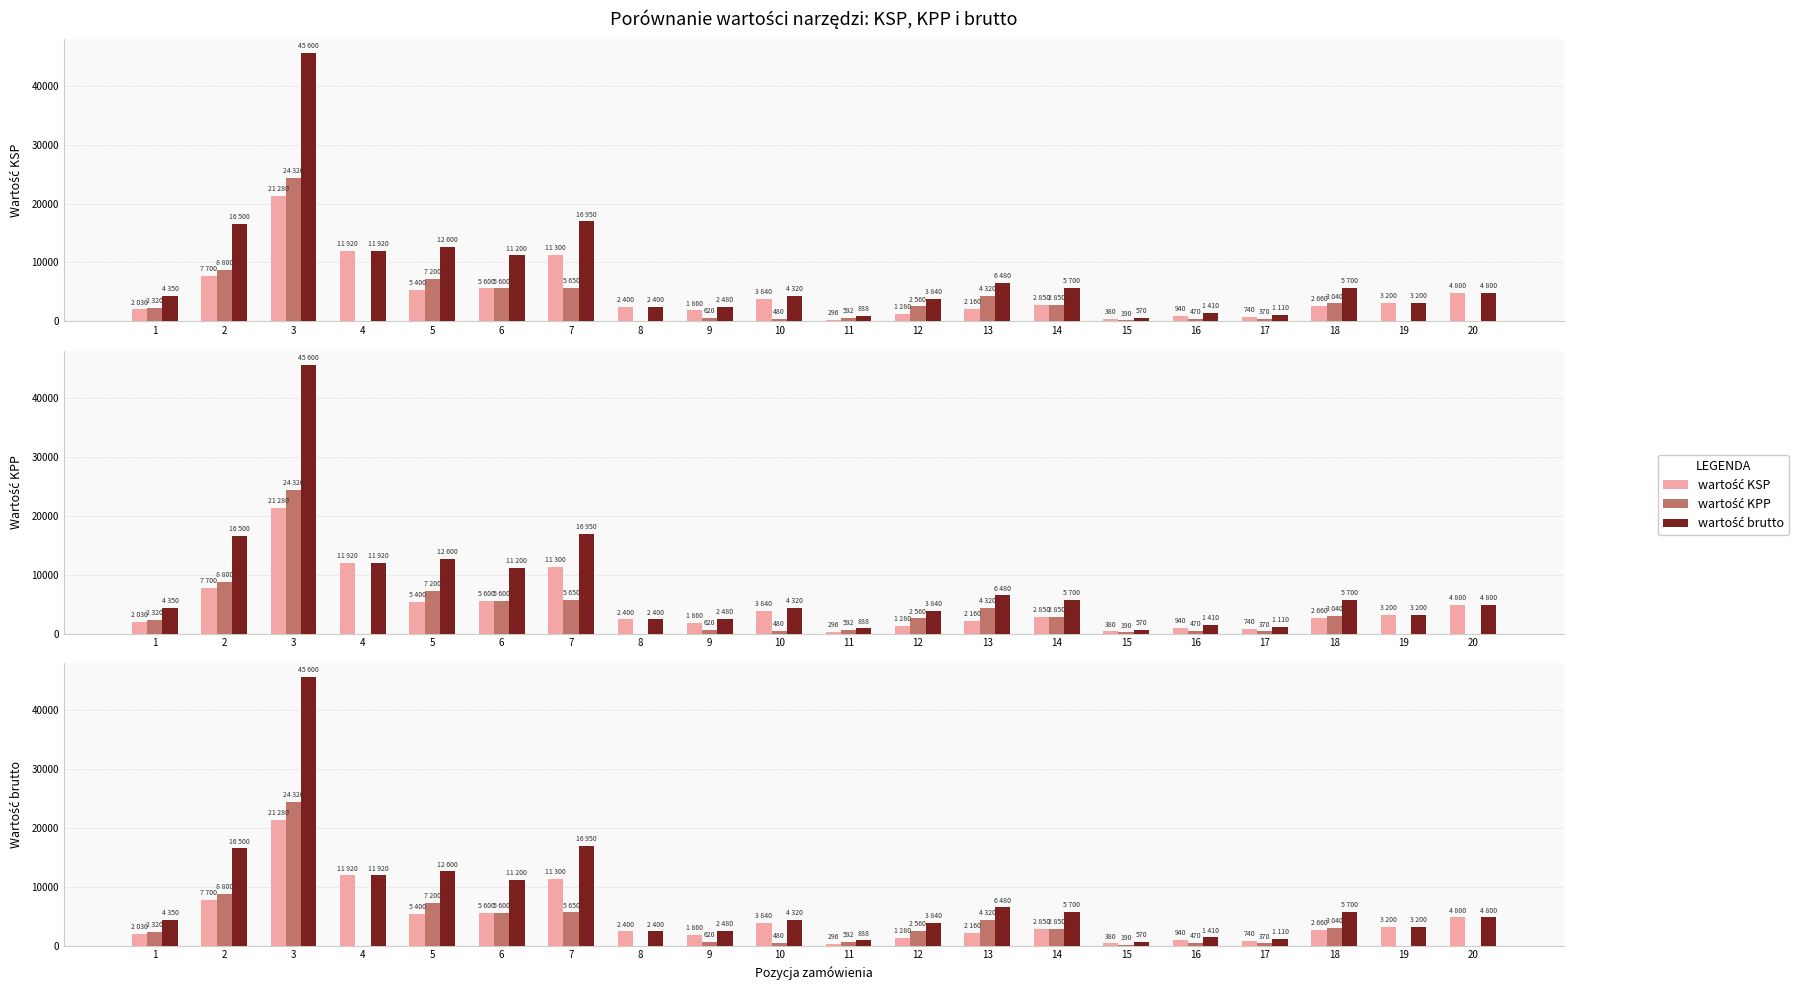

Which series changed the most between 4 and 14?

wartość KSP